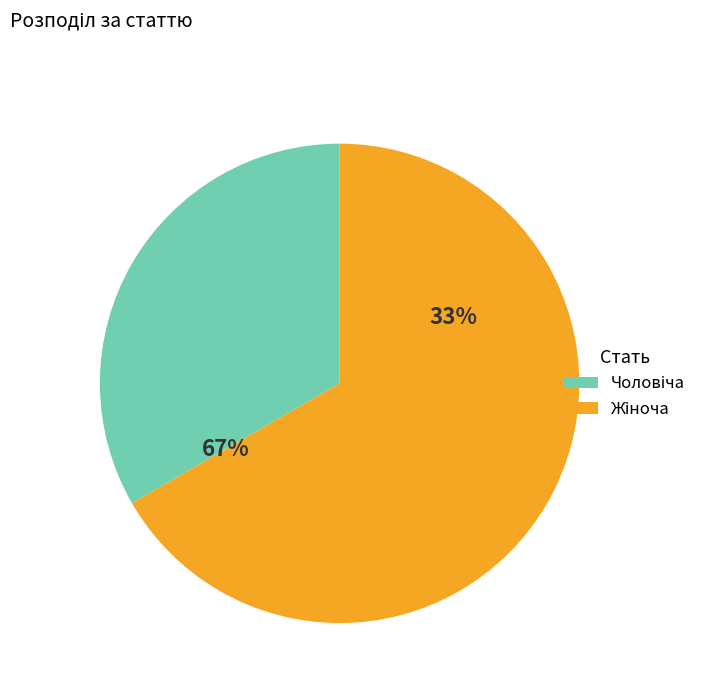

What is the ratio of the value at Чоловіча to the value at Жіноча?

0.5